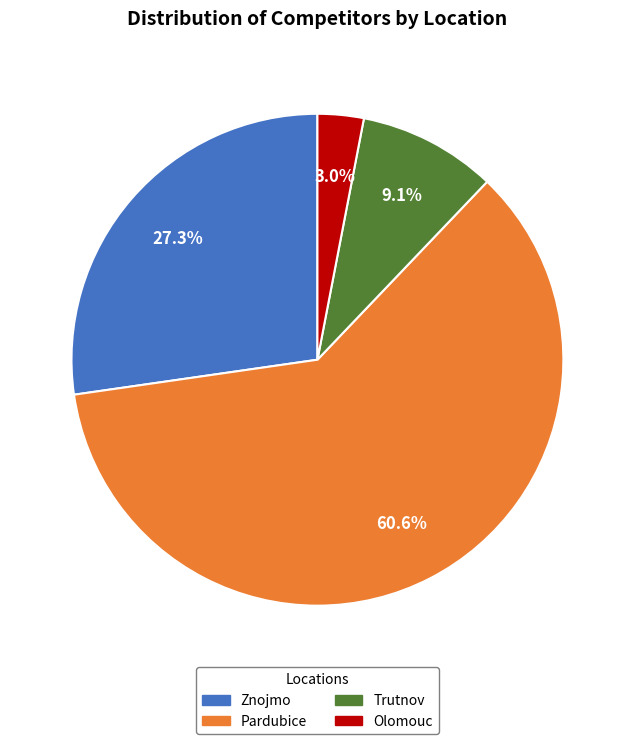

The Pardubice slice represents 71% of the pie. True or false?

False